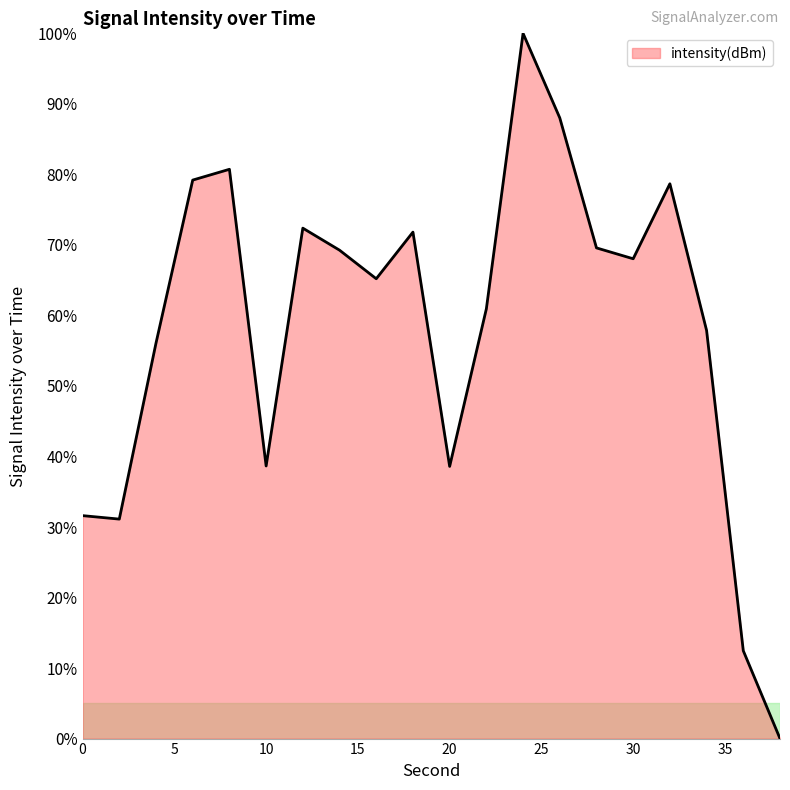

What is the greatest value displayed?

100.0